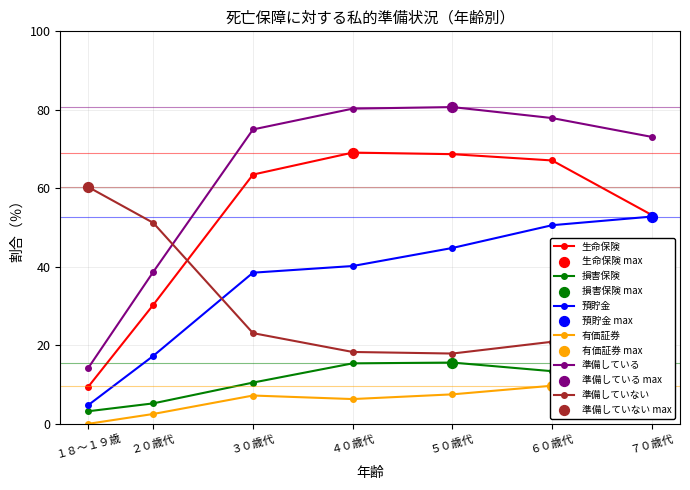

Which series contains the highest Y value?

準備している